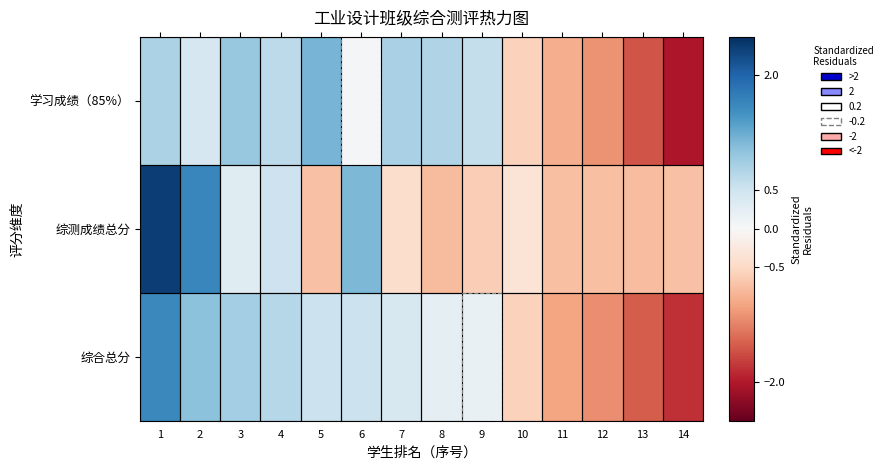

Reading left to right, list all the values displayed in this chart.

学习成绩（85%）: 1=0.8	2=0.4	3=1.0	4=0.7	5=1.2	6=0.1	7=0.8	8=0.8	9=0.6	10=-0.6	11=-0.9	12=-1.1	13=-1.6	14=-2.0
综测成绩总分: 1=2.4	2=1.6	3=0.3	4=0.5	5=-0.7	6=1.1	7=-0.4	8=-0.8	9=-0.6	10=-0.3	11=-0.7	12=-0.7	13=-0.8	14=-0.7
综合总分: 1=1.6	2=1.0	3=0.8	4=0.7	5=0.5	6=0.5	7=0.4	8=0.2	9=0.2	10=-0.6	11=-1.0	12=-1.2	13=-1.5	14=-1.8